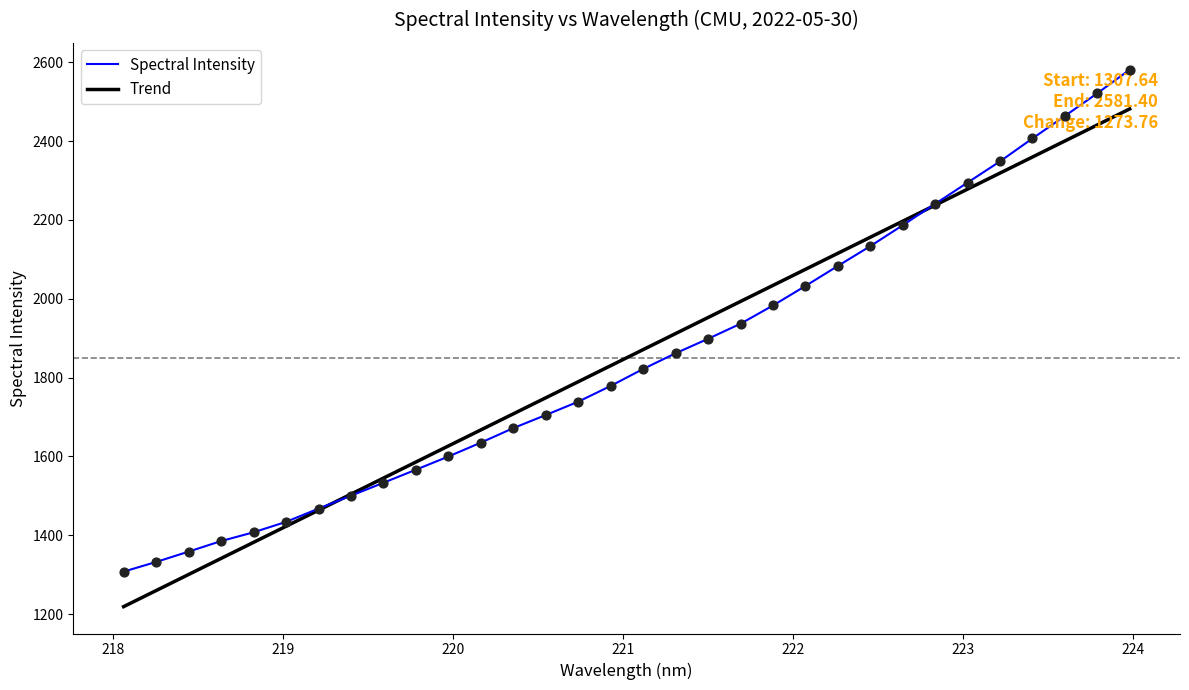

Which series reaches the minimum Y coordinate?

Trend